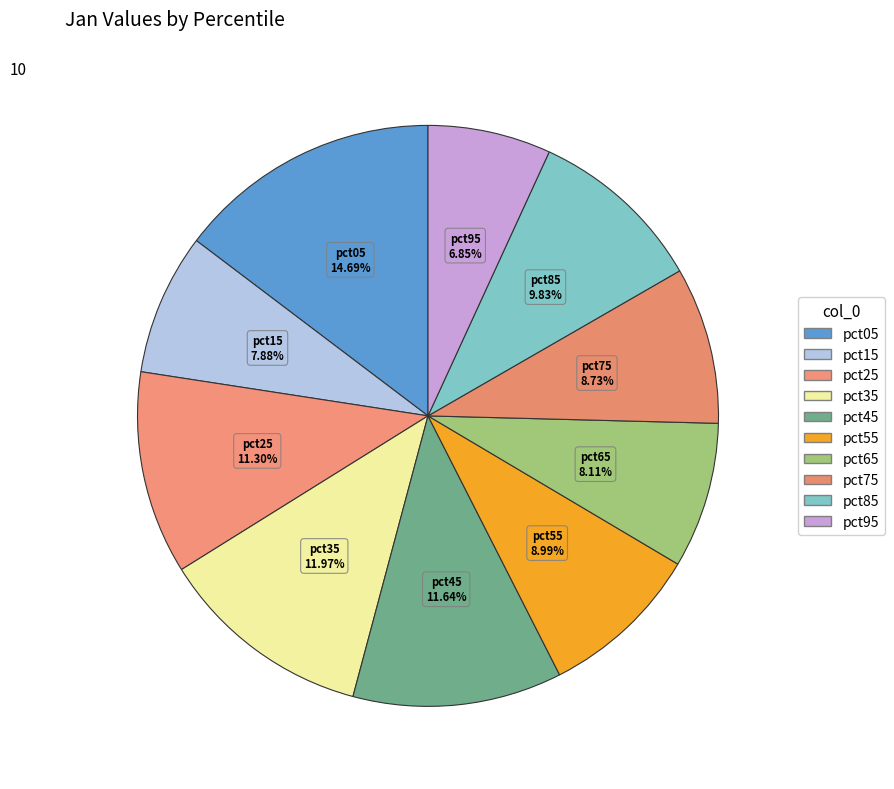

What is the largest slice in the pie chart?

pct05